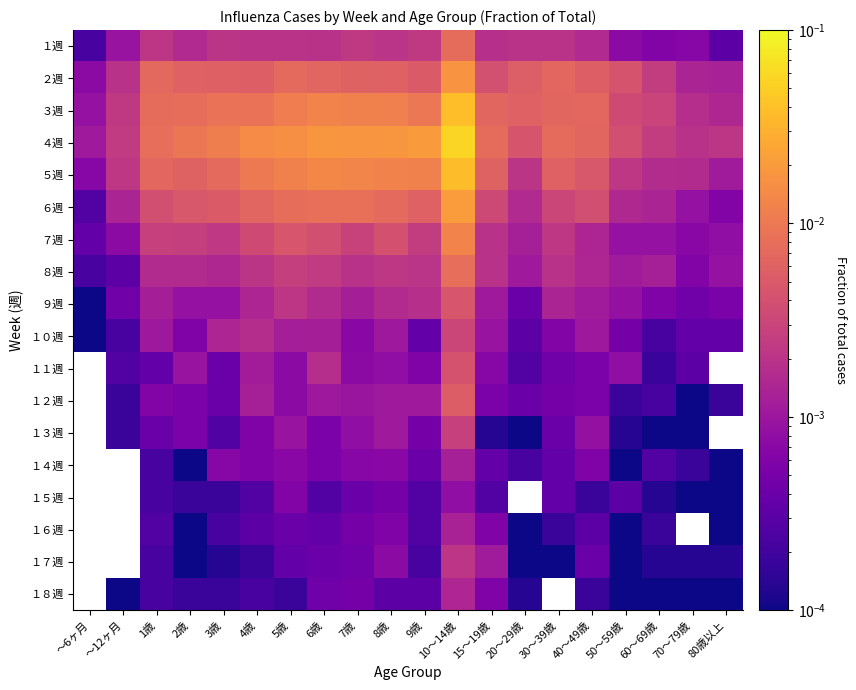

The value of ６週 at ～12ヶ月 is 0.0. True or false?

True